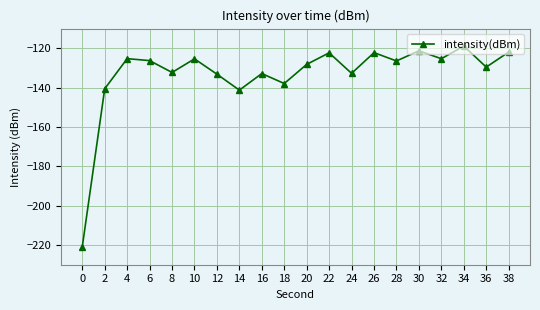

How many categories are shown in the chart?

20